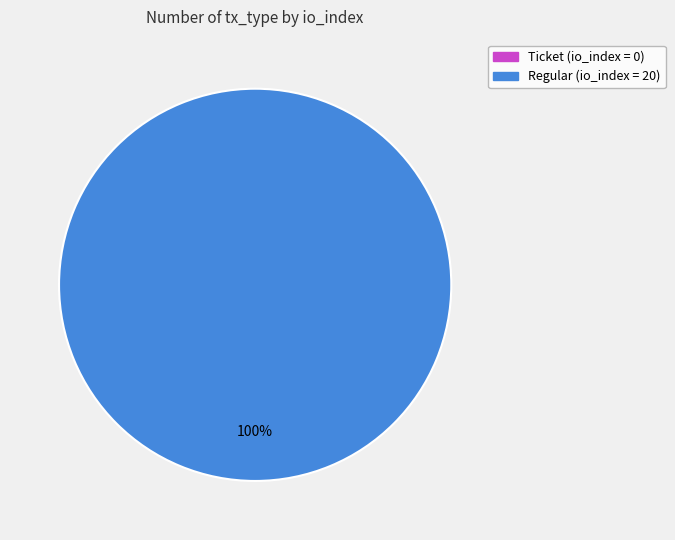

Combined, what portion of the pie is Regular (io_index=20) and Ticket (io_index=0)?

100.0%